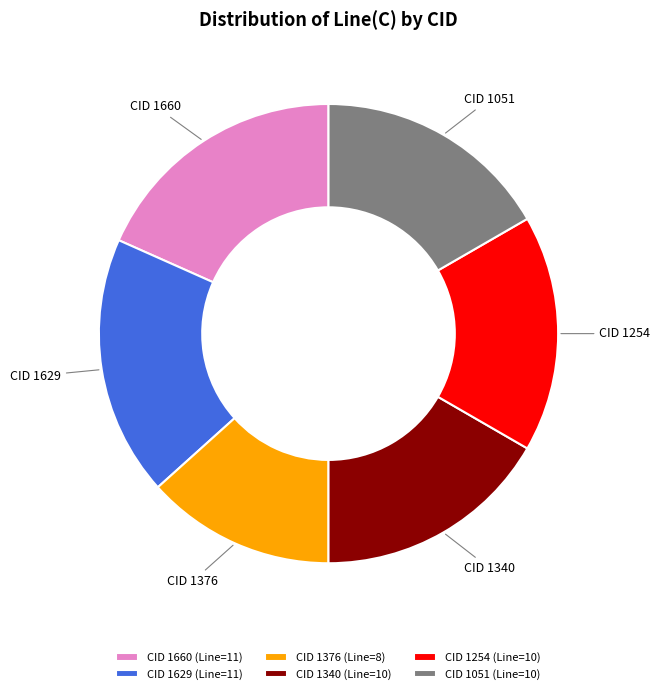

Approximately how many times larger is the value at CID 1051 (Line=10) compared to CID 1660 (Line=11)?

0.9